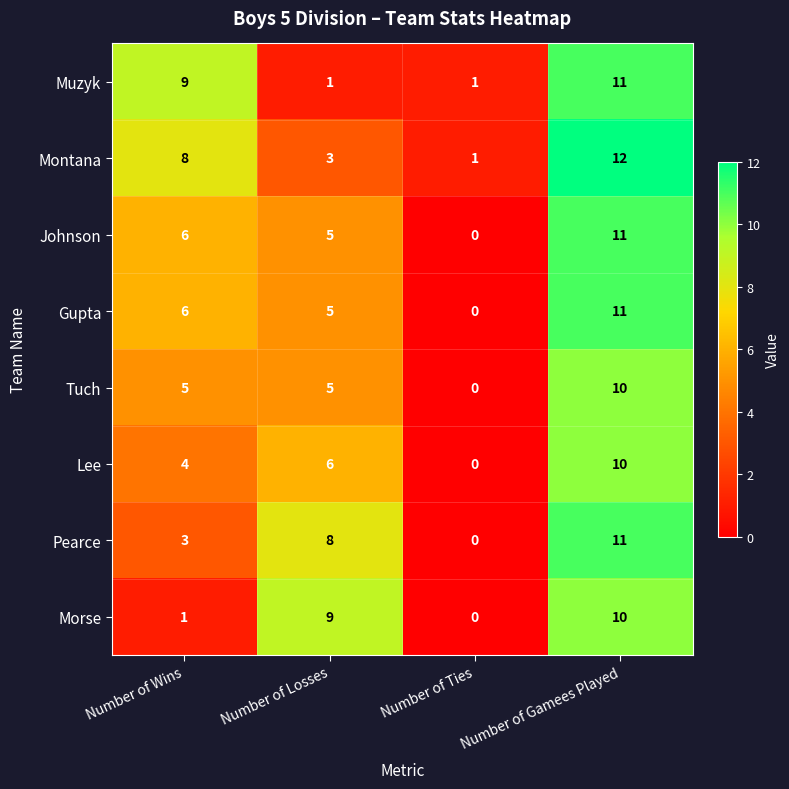

What is the difference between the maximum and minimum values in the Gupta series?

11